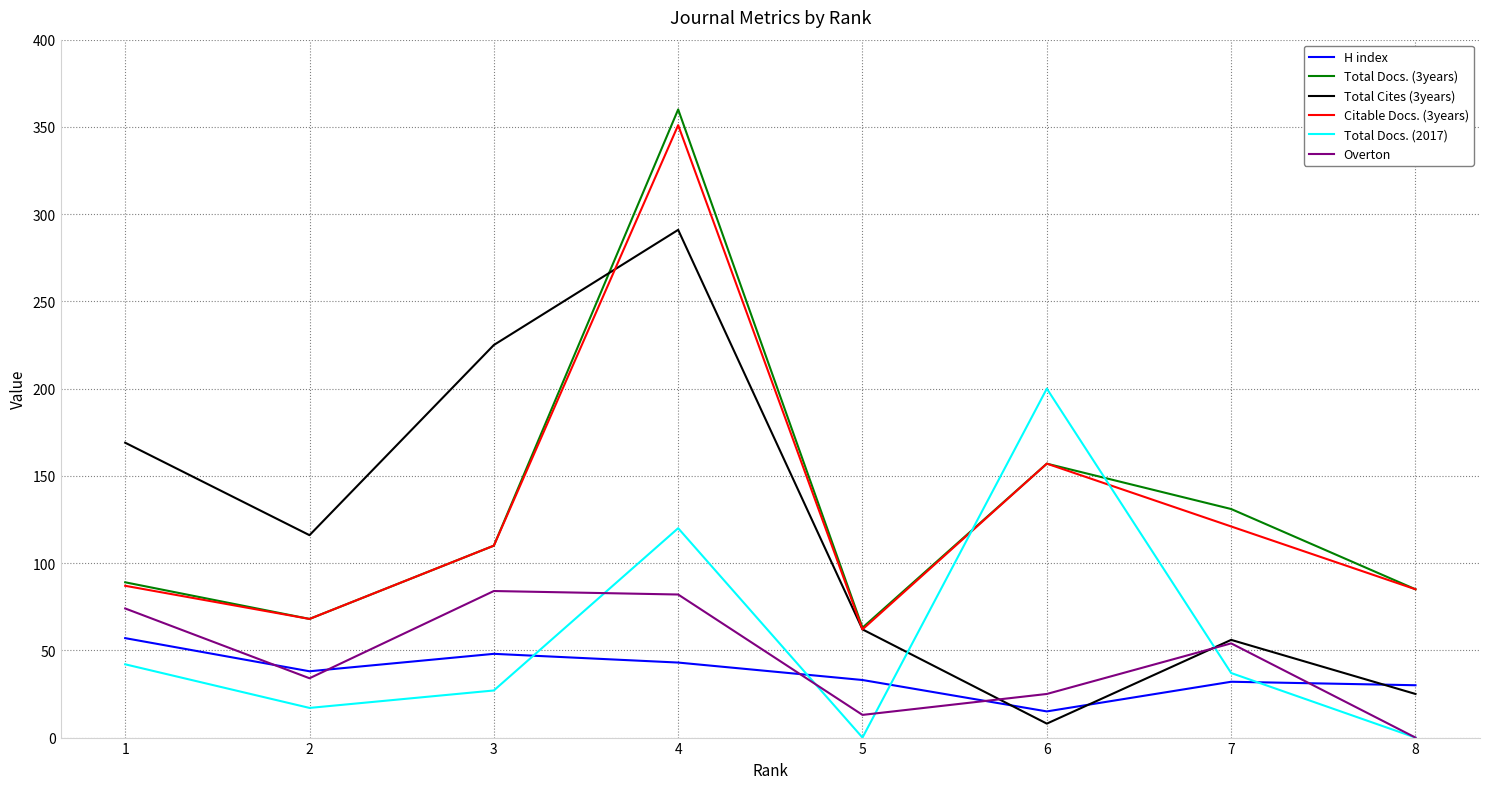

True or false: H index and Citable Docs. (3years) intersect in this chart.

False